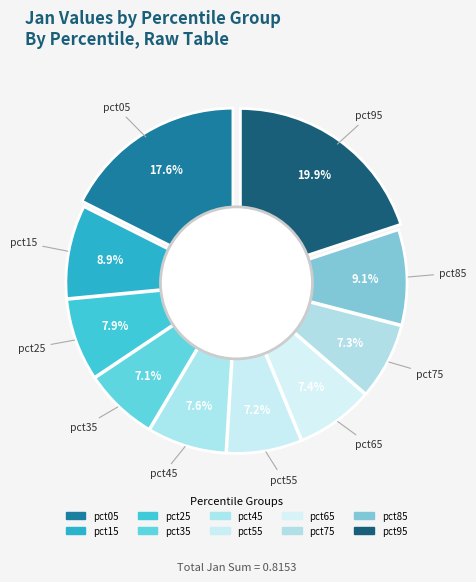

Rank the categories by value from lowest to highest.

pct35, pct55, pct75, pct65, pct45, pct25, pct15, pct85, pct05, pct95